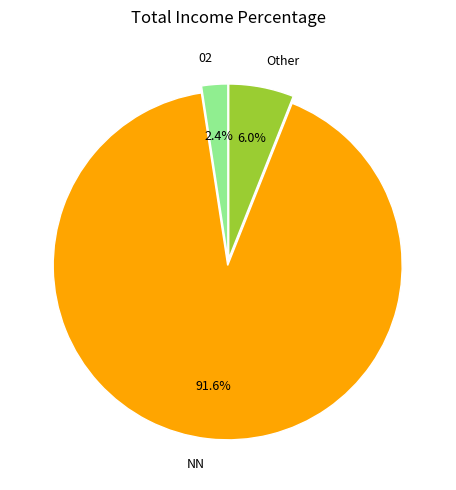

To the nearest percent, what percentage of the pie is Other?

6%